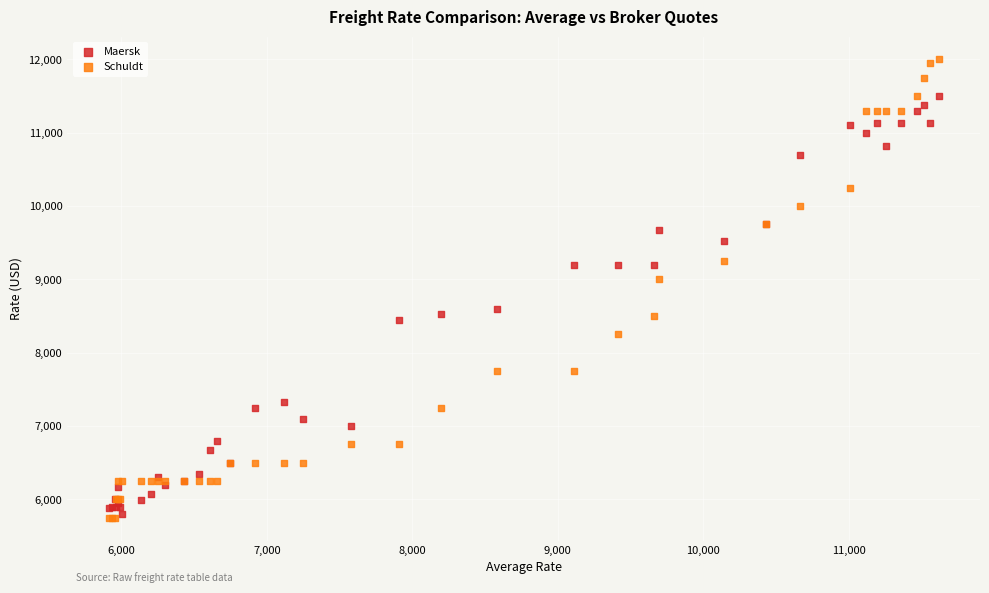

In the Schuldt series, what Y value is closest to 8875?

9000